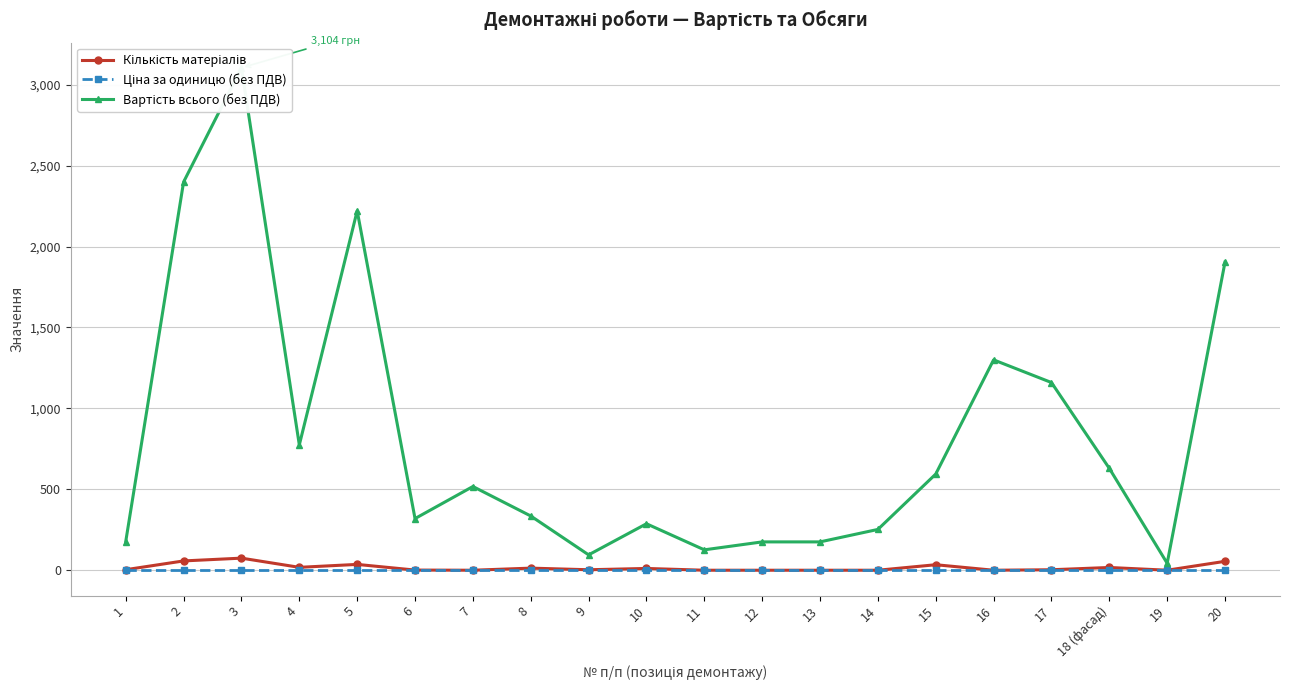

What is the label of the 13th point from the left?

13